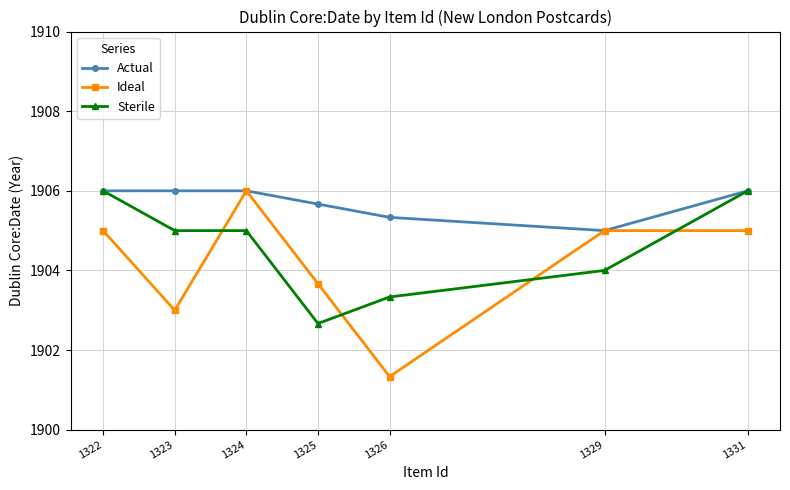

List the series in order of their overall mean, lowest first.

Ideal, Sterile, Actual